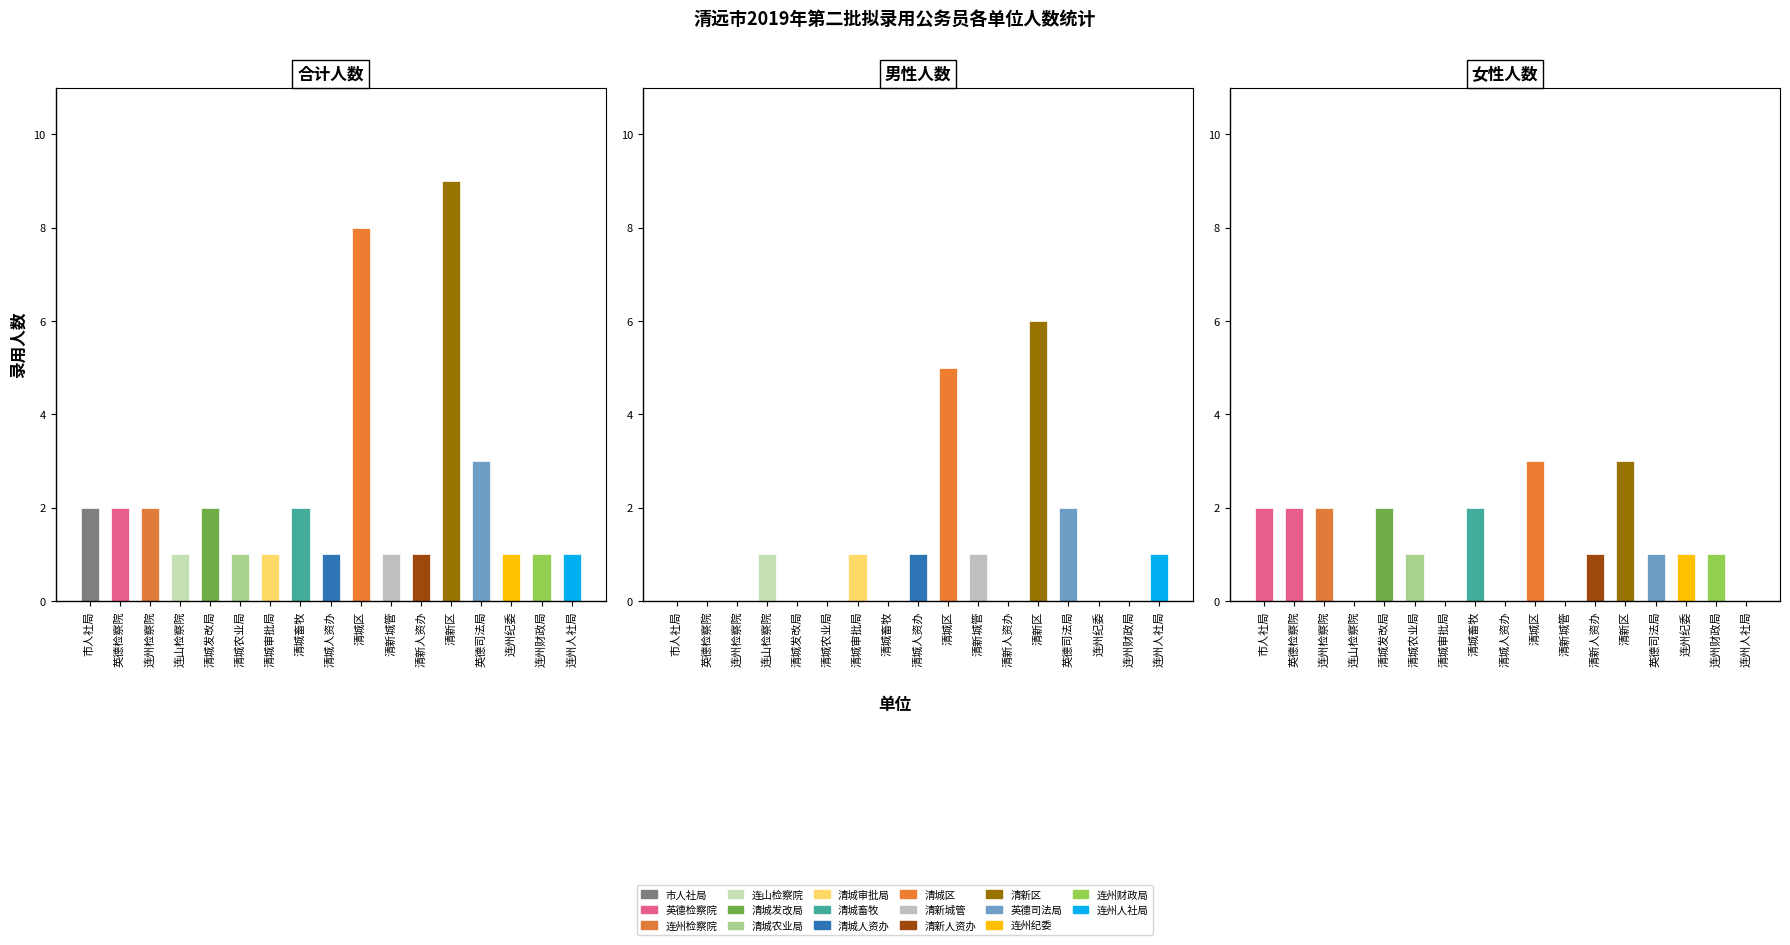

What is the maximum value shown in the chart?

9